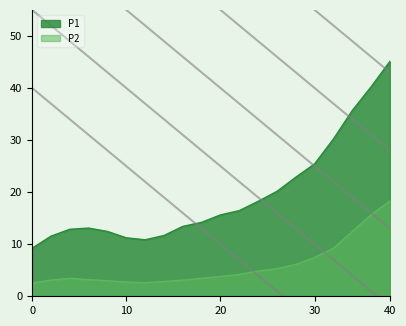

Which has a higher value, 14:00 or 06:00?

14:00